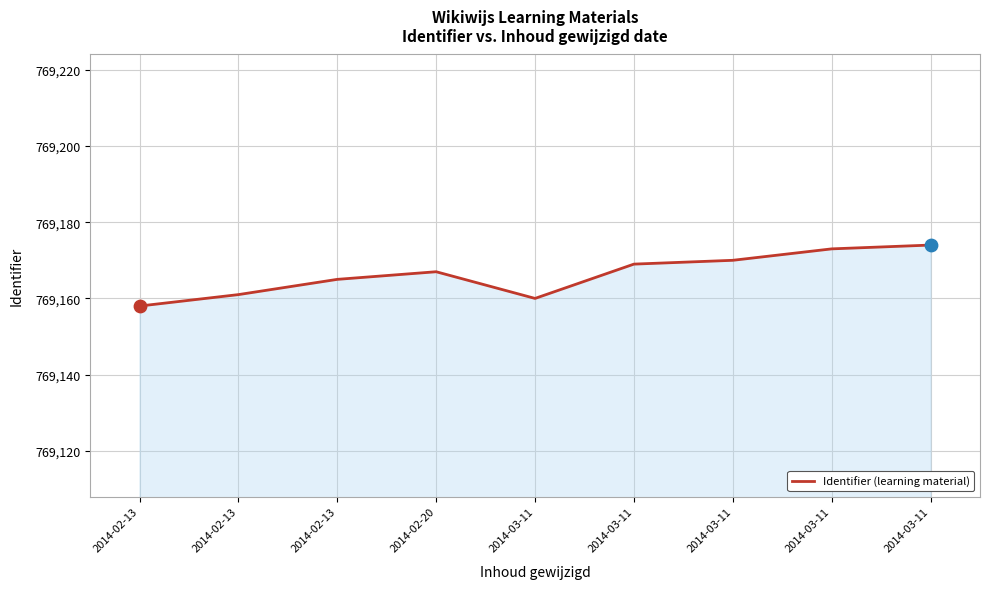

Between 2014-02-20 and 2014-02-13, which is larger?

2014-02-20